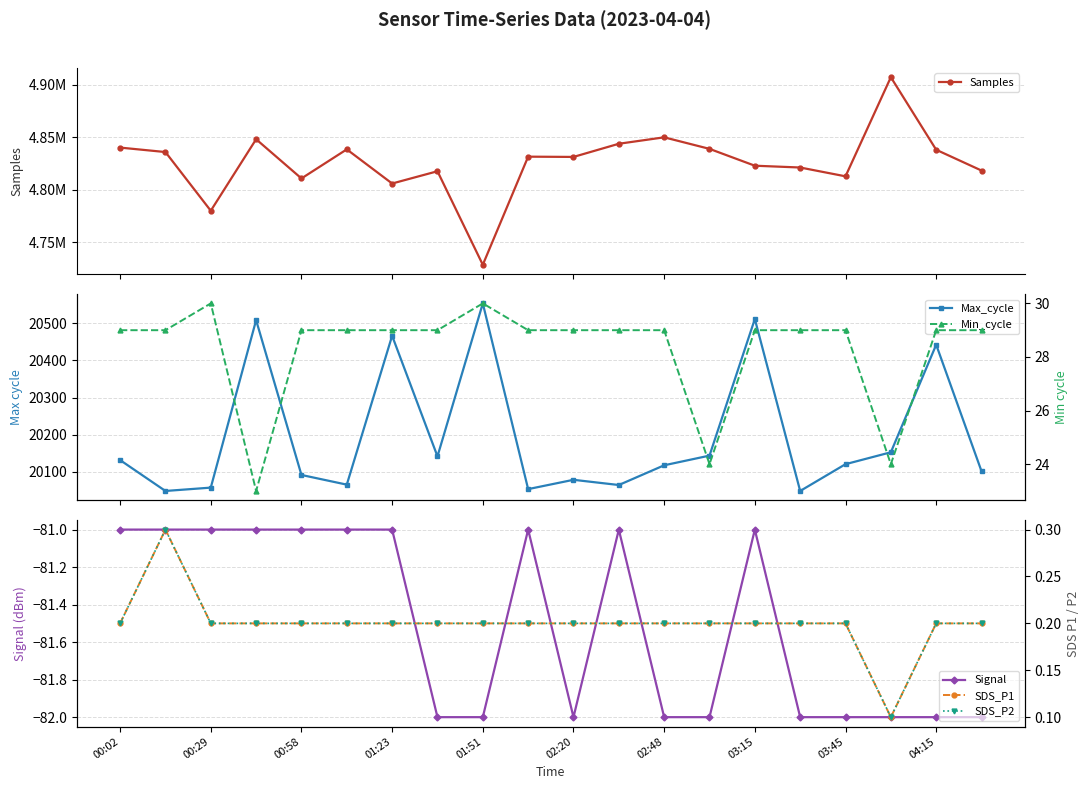

True or false: Signal has more than 2 points higher than both neighbors.

True